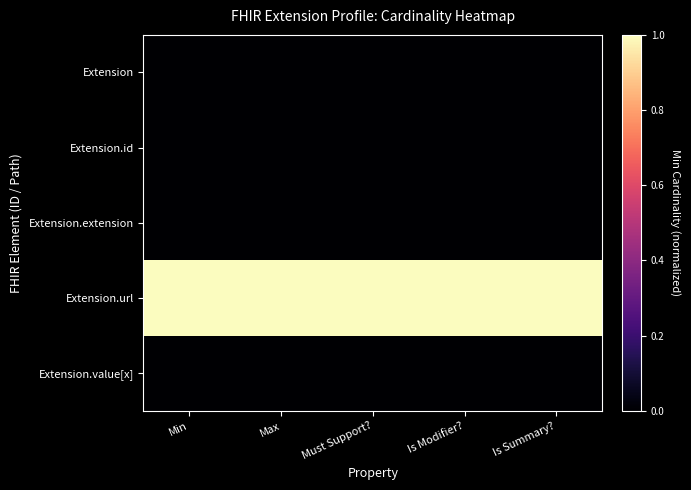

What is the spread (max minus min) of values at Min?

1